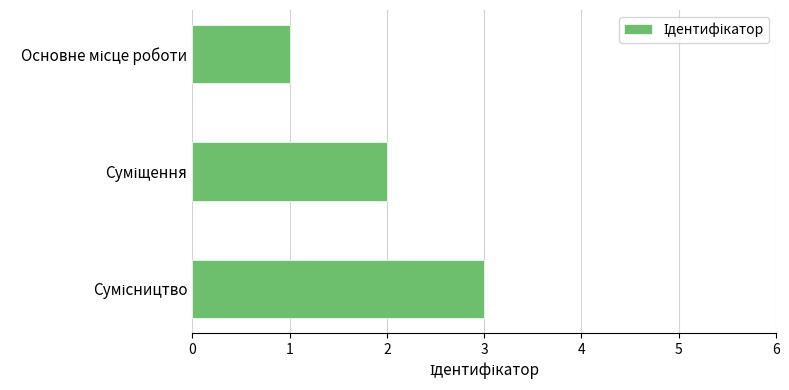

Count the number of categories in the chart.

3